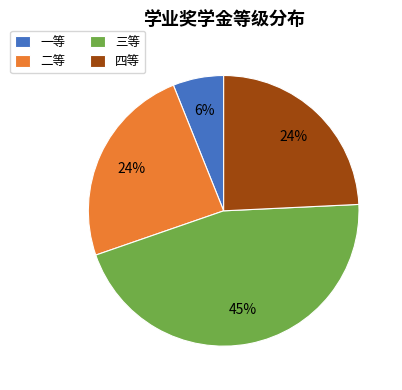

Which slice is the smallest?

一等